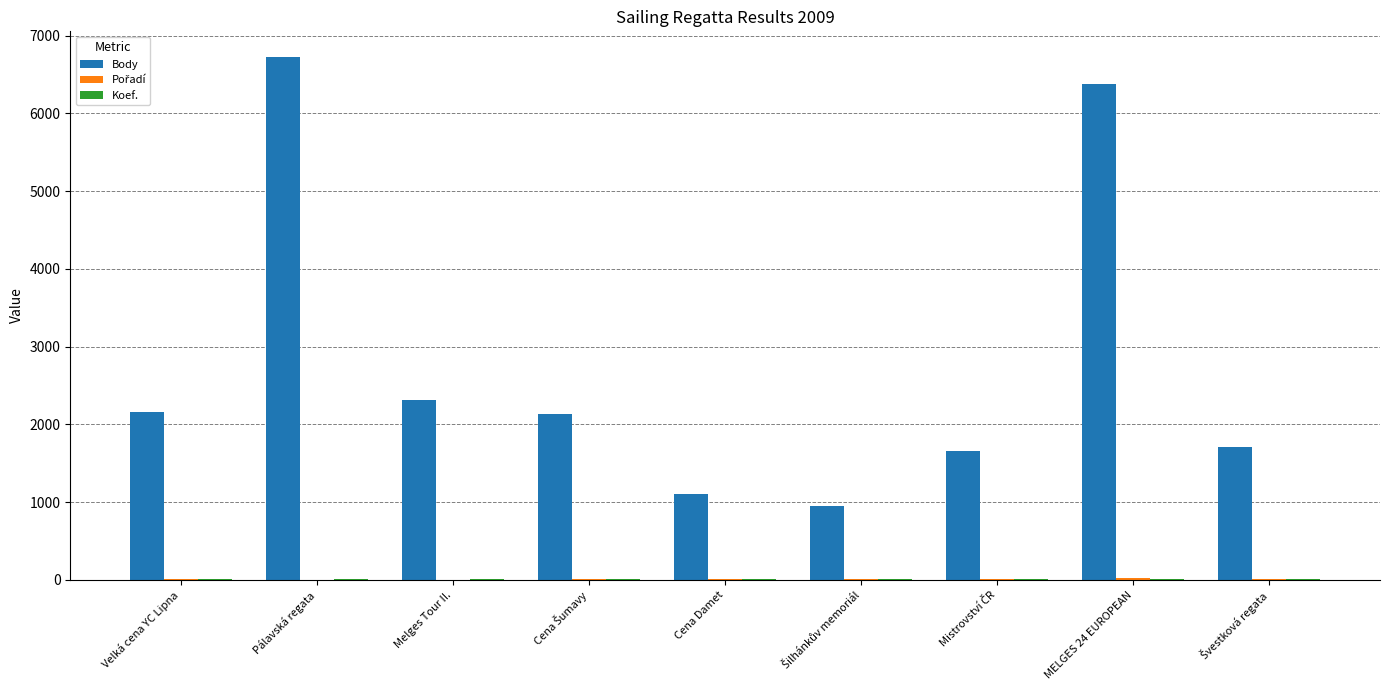

Which category has the highest value across all series?

Pálavská regata